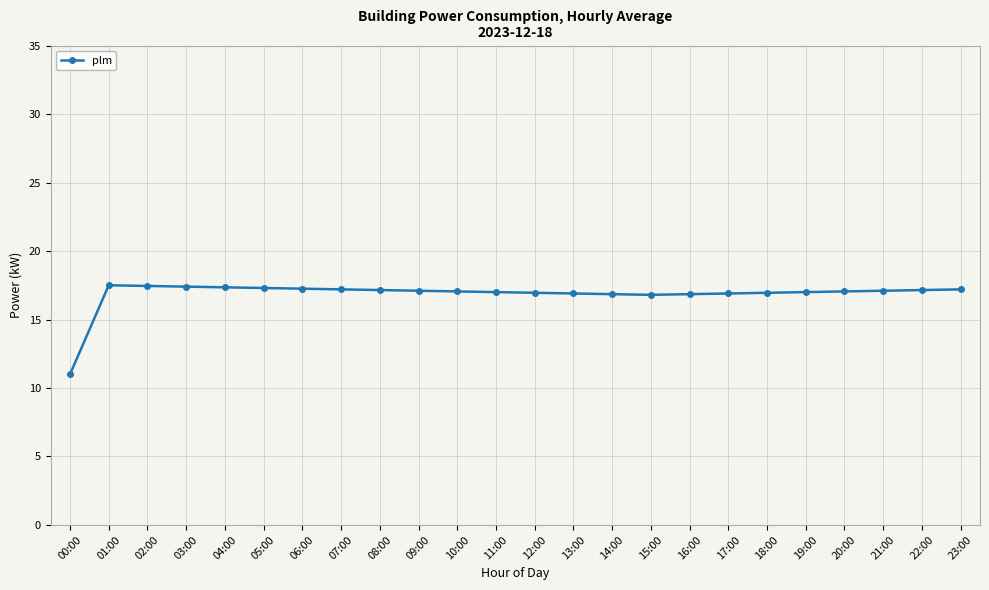

What is the maximum value shown in the chart?

17.5